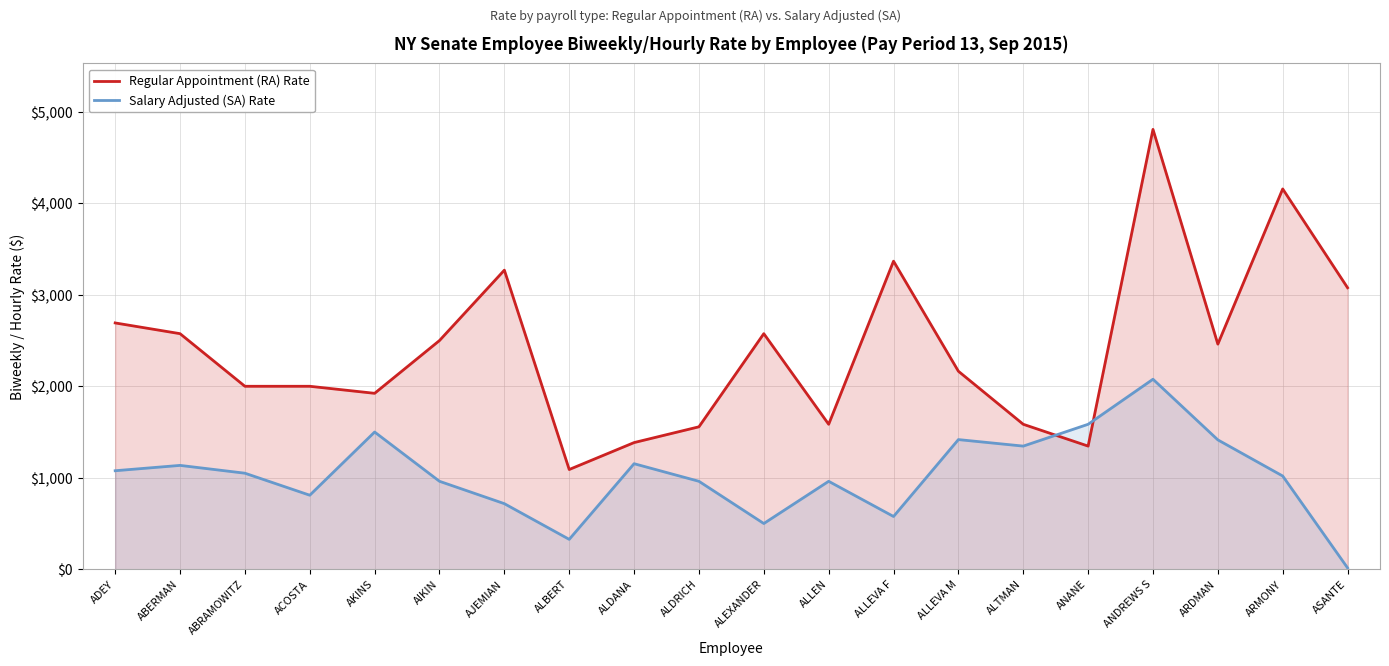

What are all the series names shown in the legend?

Regular Appointment (RA) Rate, Salary Adjusted (SA) Rate